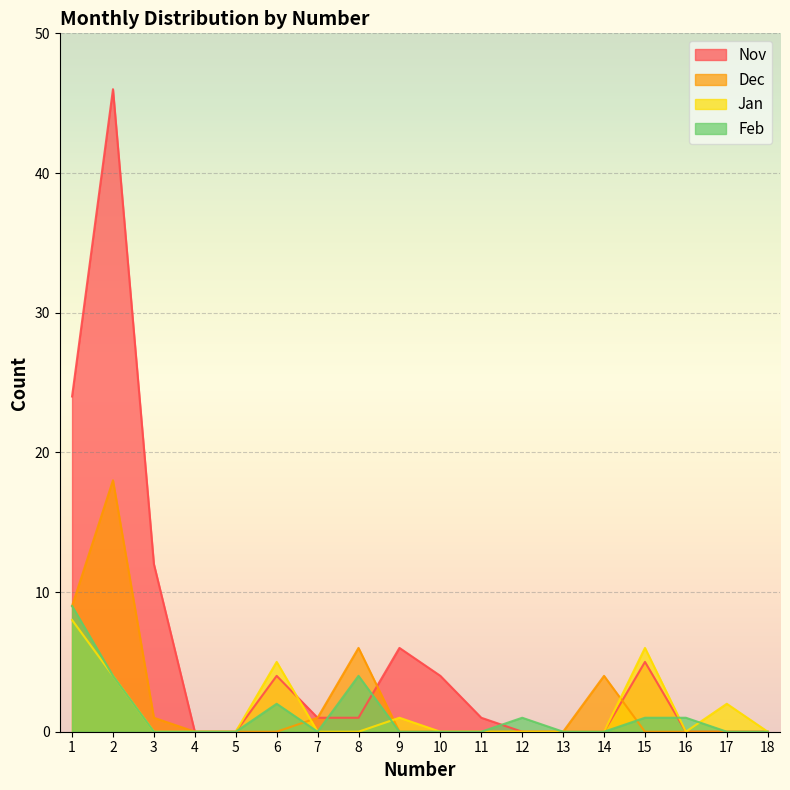

Which has a higher value, 13 or 15?

15